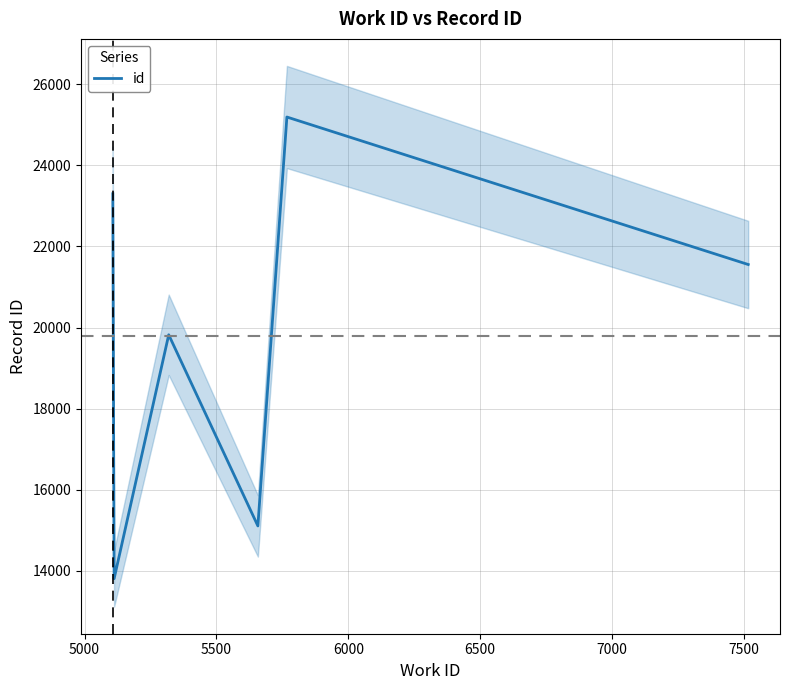

How many points are lower than both their immediate neighbors (excluding endpoints)?

2